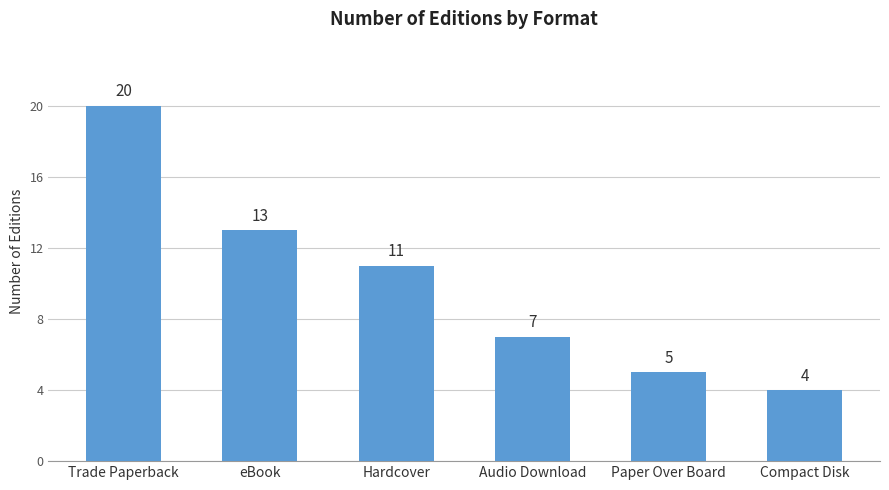

True or false: the data shows 3 at Paper Over Board.

False